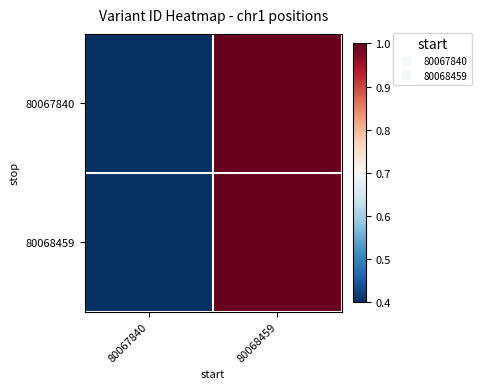

Count the number of categories in the chart.

2